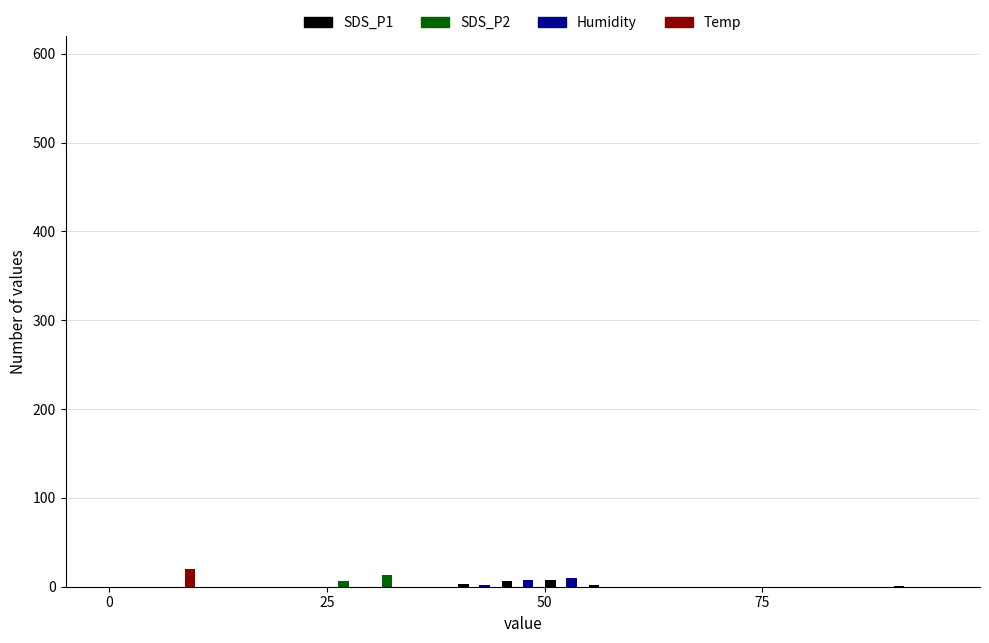

What is the greatest value displayed?

20